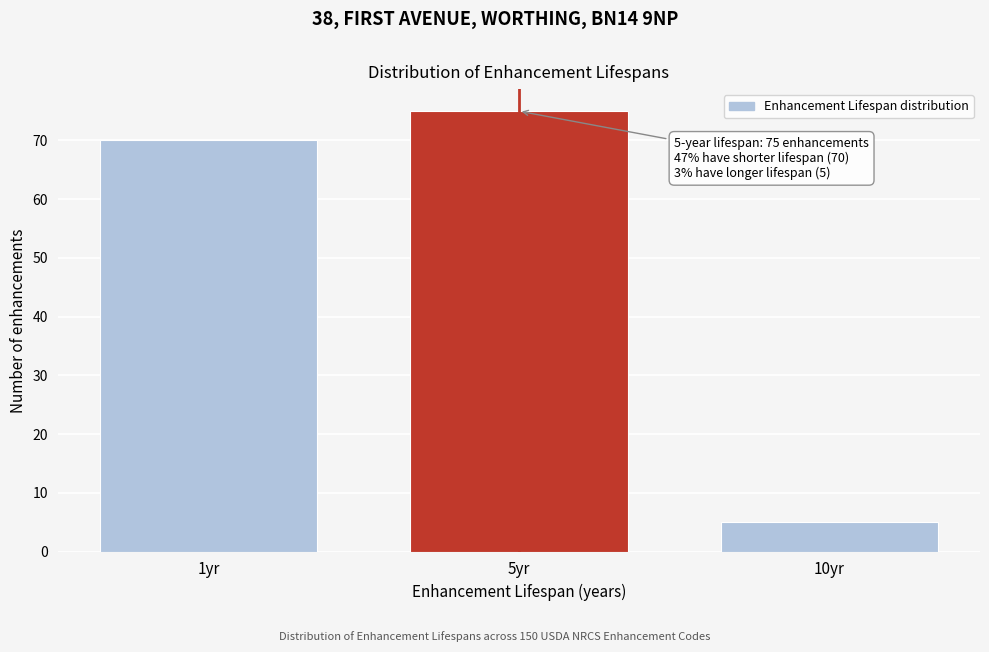

Reading left to right, what are all the values shown in this chart?

70	75	5